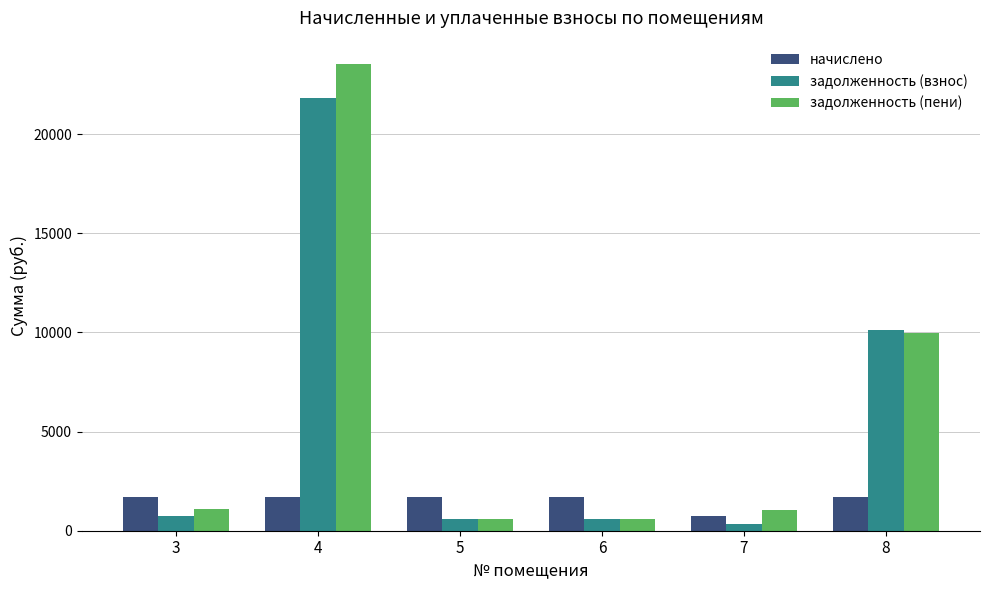

What is the maximum value shown in the chart?

23535.5